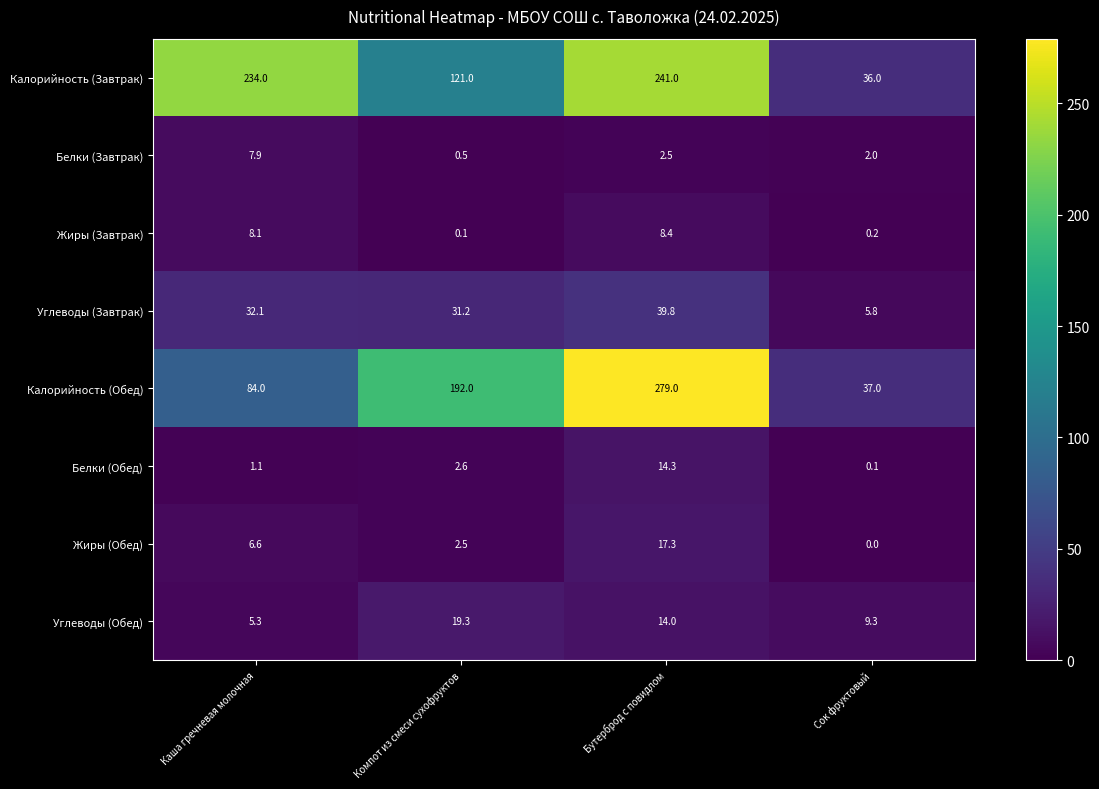

The value of Белки (Обед) at Бутерброд с повидлом is 25.1. True or false?

False